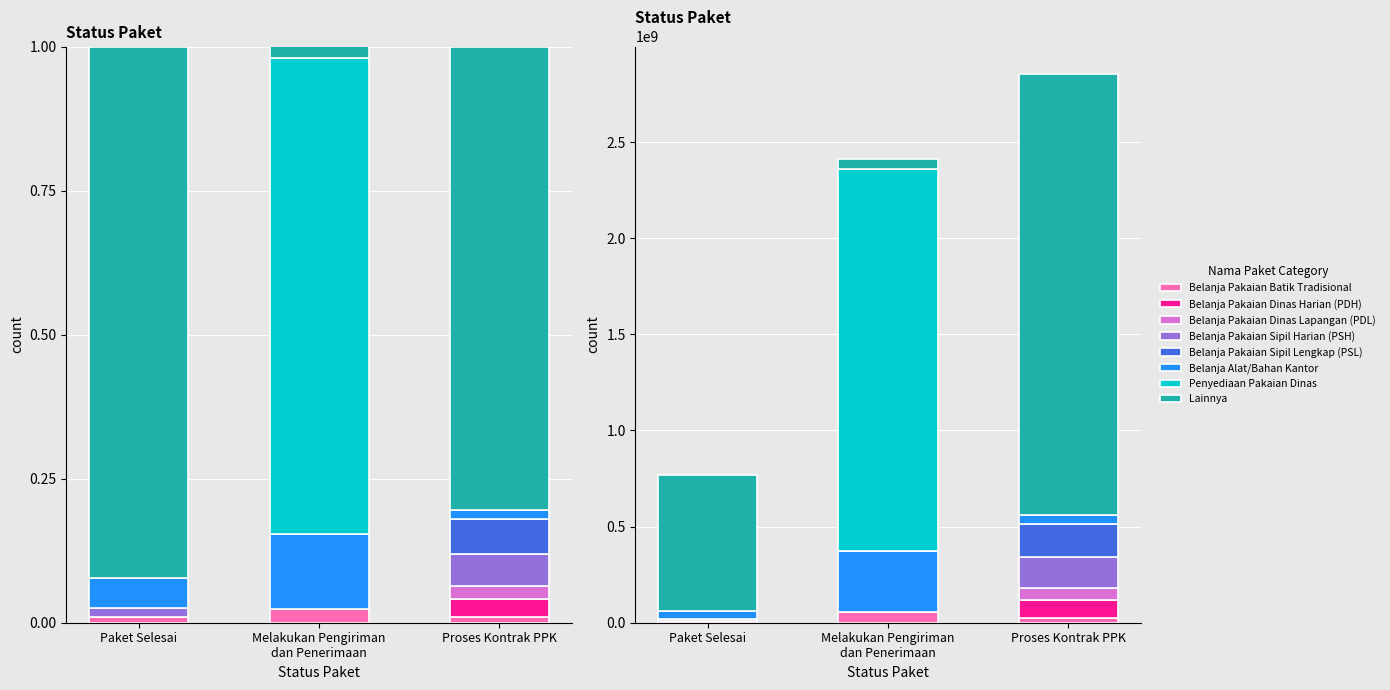

The proses_kontrak_ppk series shows 160500000 at Proses Kontrak PPK. True or false?

True